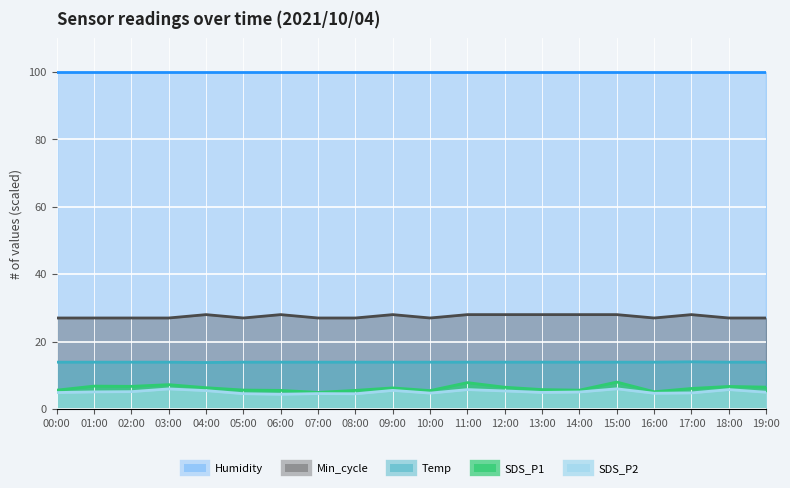

Which has a higher value, 02:00 or 18:00?

02:00